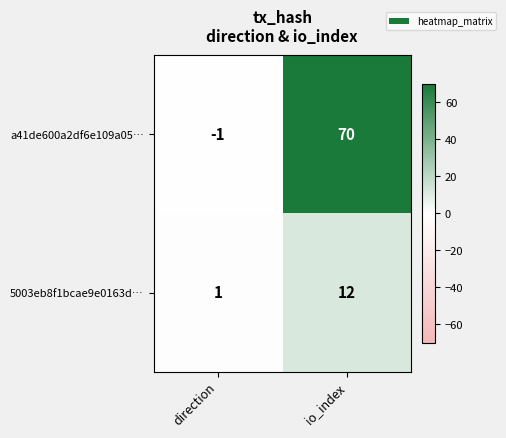

What is the difference between the maximum and minimum values in the 5003eb8f1bcae9e0163d… series?

11